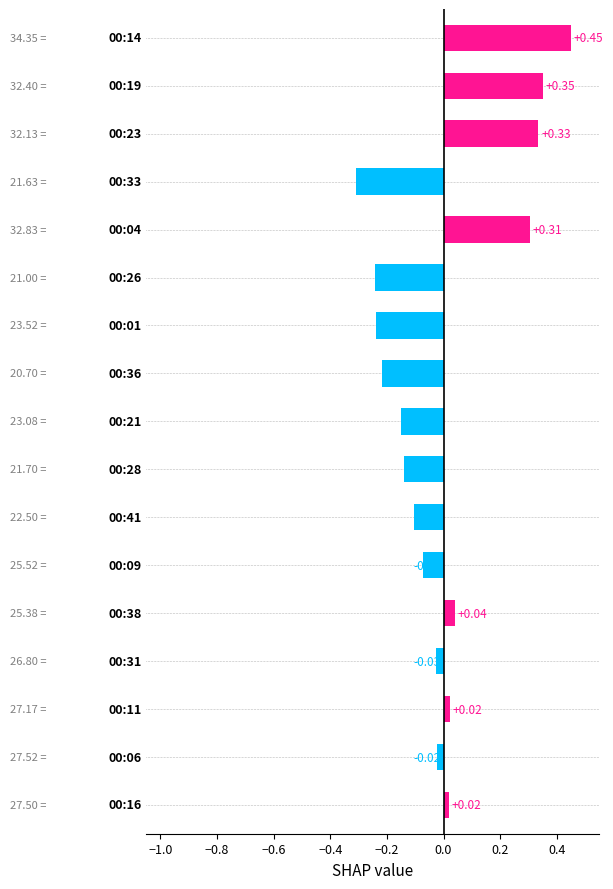

What is the difference between the second highest and second lowest values?

0.6